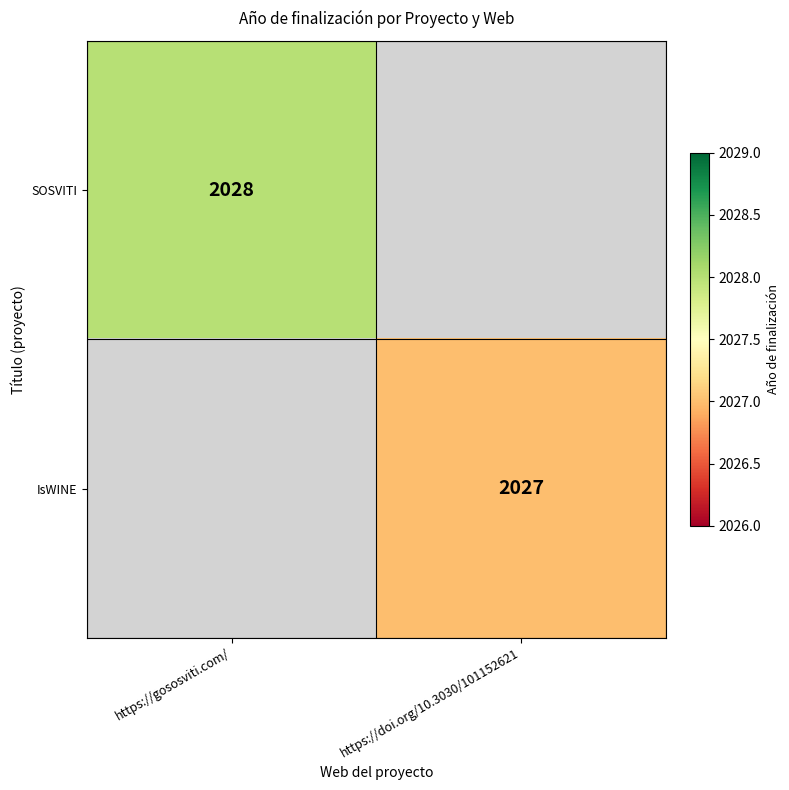

Is the value of IsWINE at https://doi.org/10.3030/101152621 greater than the value of SOSVITI at https://gososviti.com/?

No